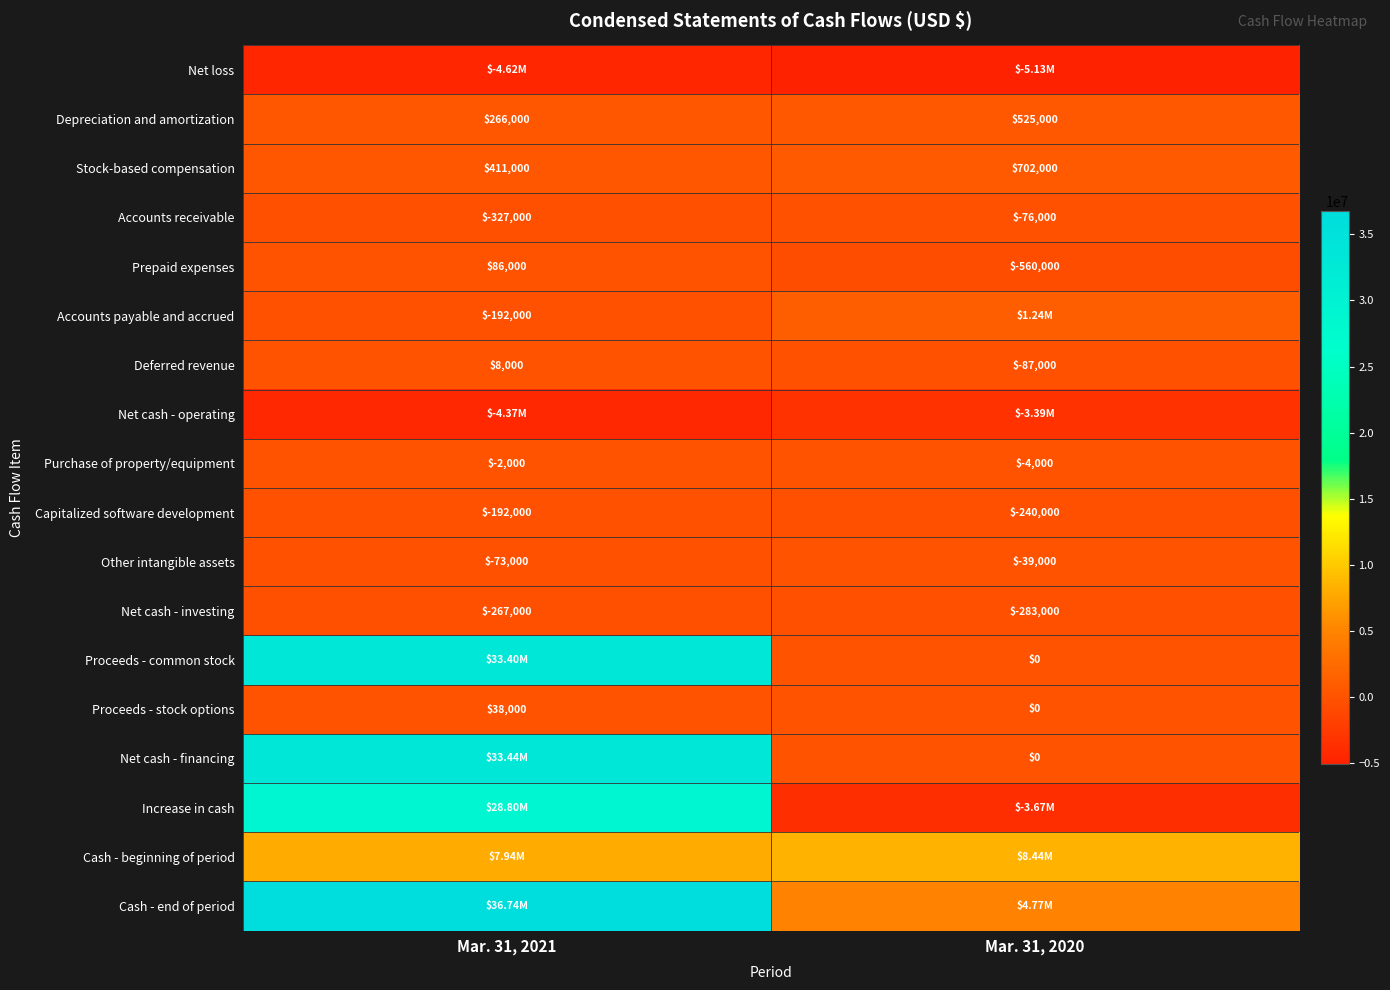

What is the difference between the maximum and minimum values in the Other intangible assets series?

34000